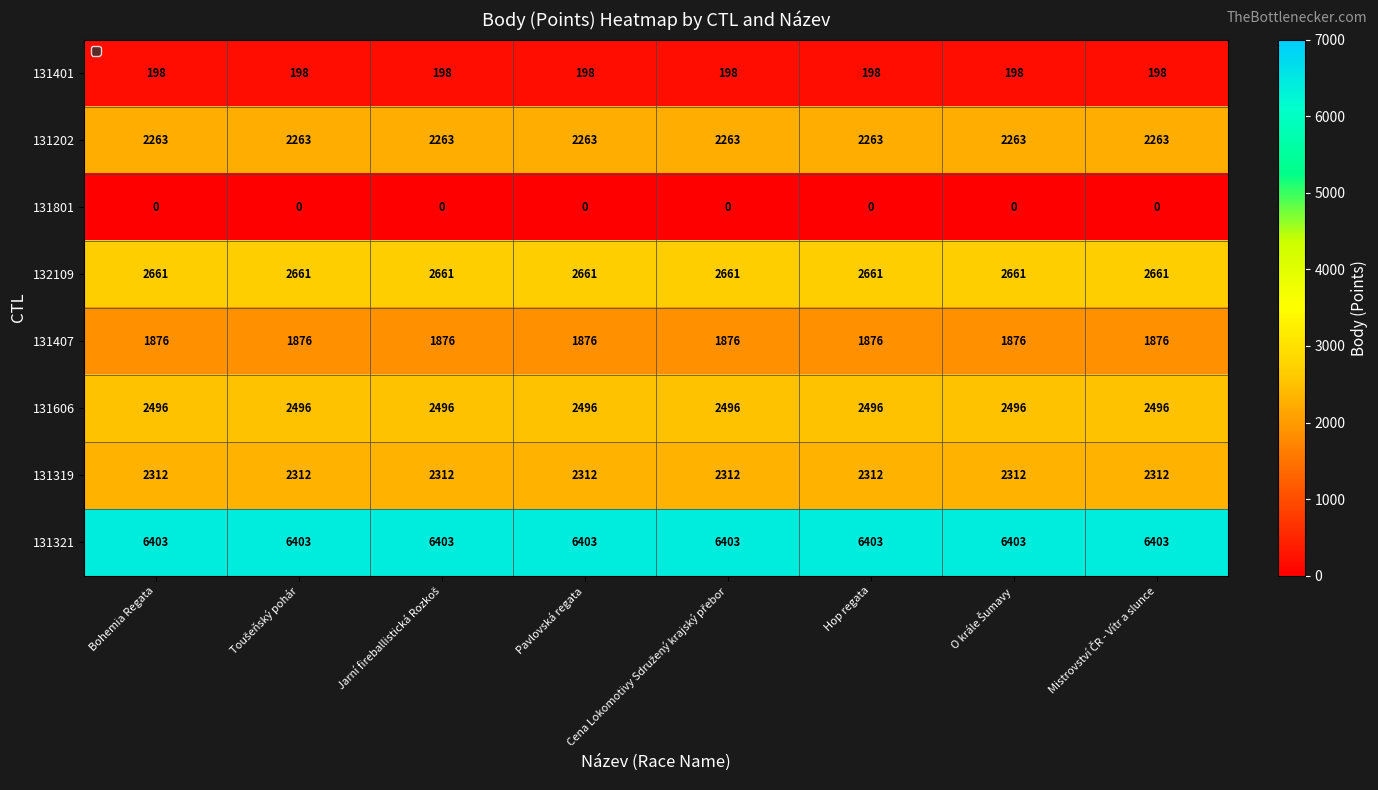

Read the 131407 value at Pavlovská regata.

1876